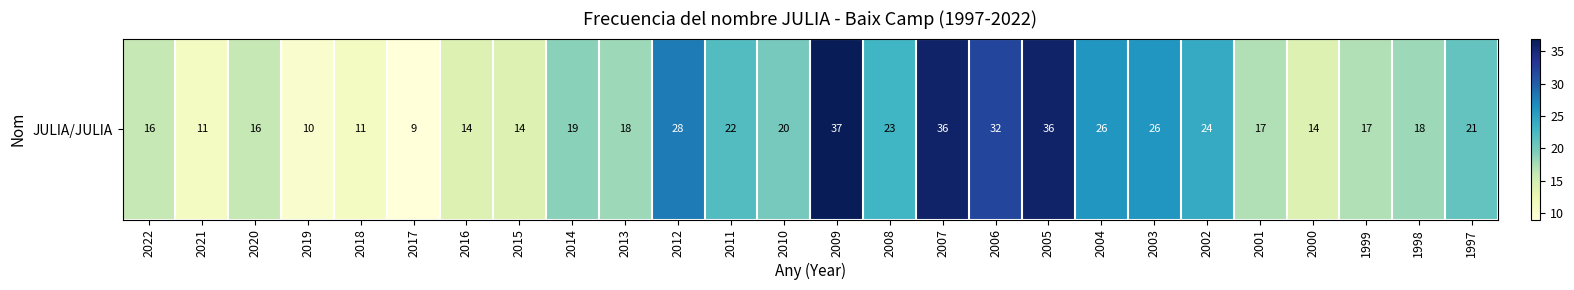

What is the difference between the values at 2021 and 2015?

3